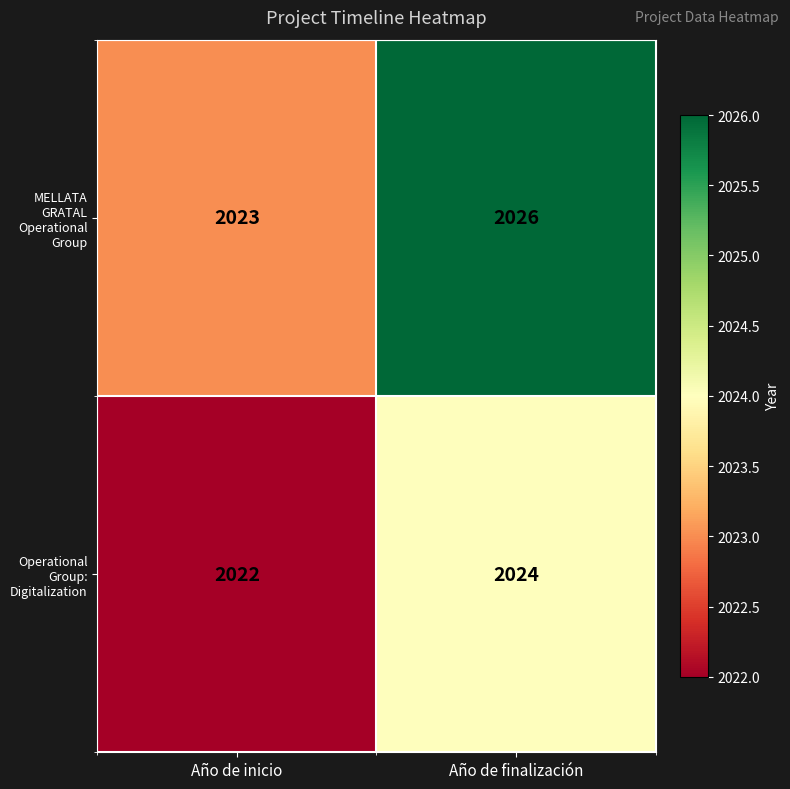

Which label corresponds to the smallest value in the chart?

Año de inicio